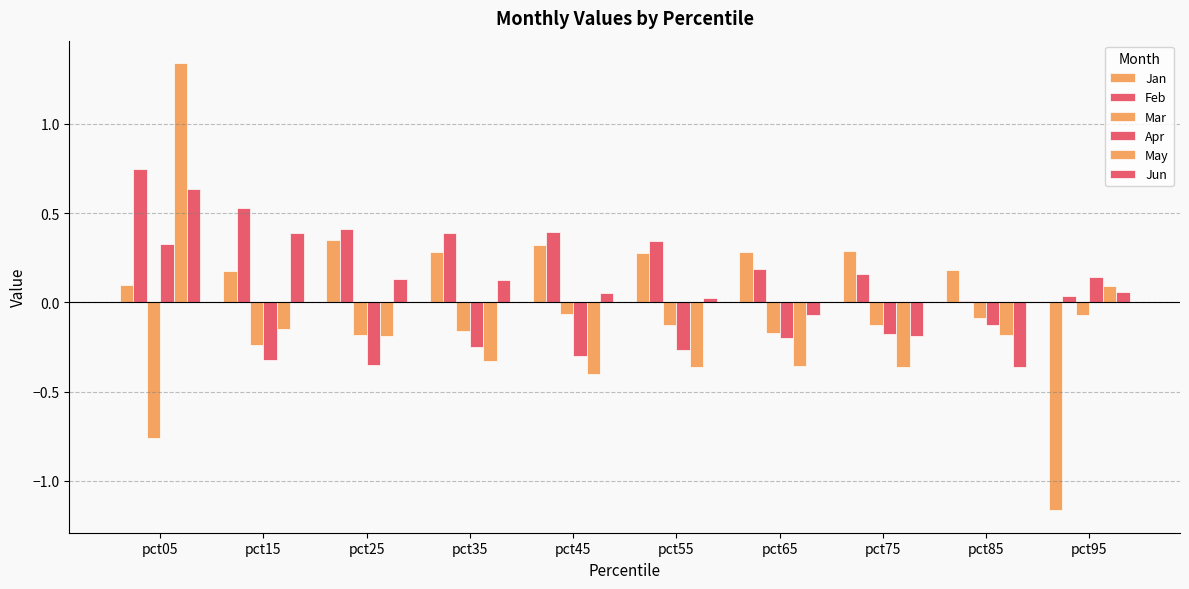

Are the bars grouped side by side (vs. stacked)?

Yes